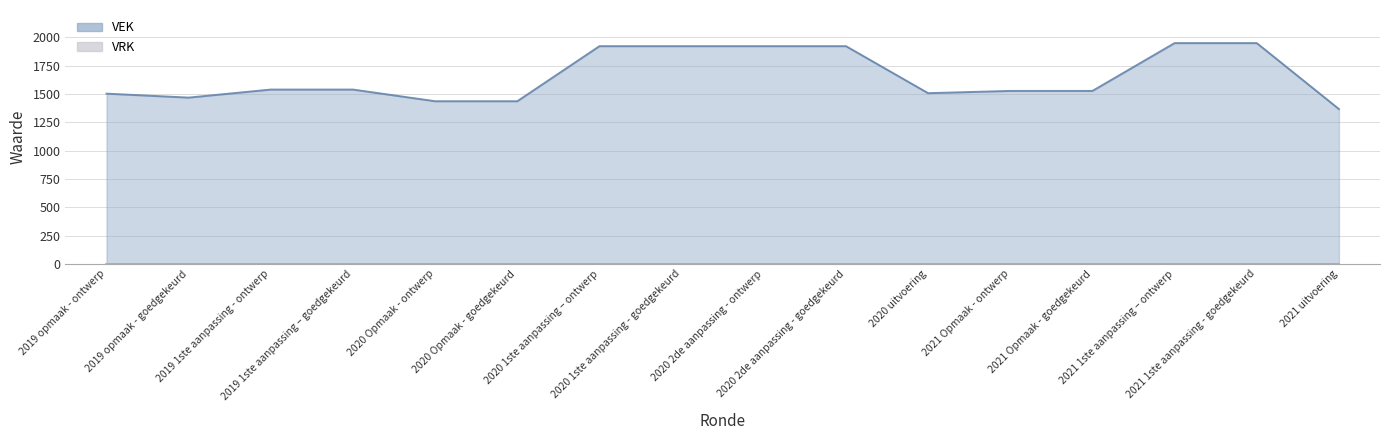

Where is the first local minimum?

2019 opmaak - goedgekeurd